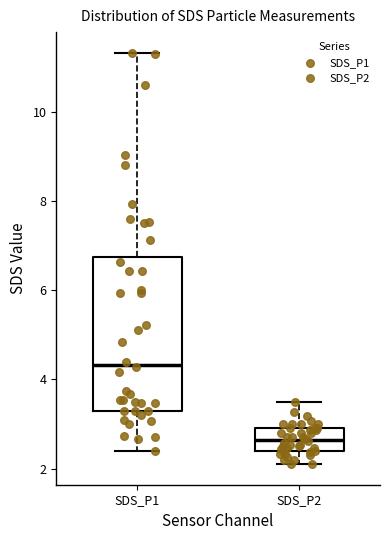

Reading left to right, read every box against the y-axis: the position of its median line, the range the box covers, and the ends of its whiskers. The values are not printed on the chart, so give them approximately, as read against the axis.

SDS_P1: median 4.4, box 3.4 to 6.8, whiskers 2.4 to 11.4
SDS_P2: median 2.6, box 2.4 to 3.0, whiskers 2.2 to 3.6